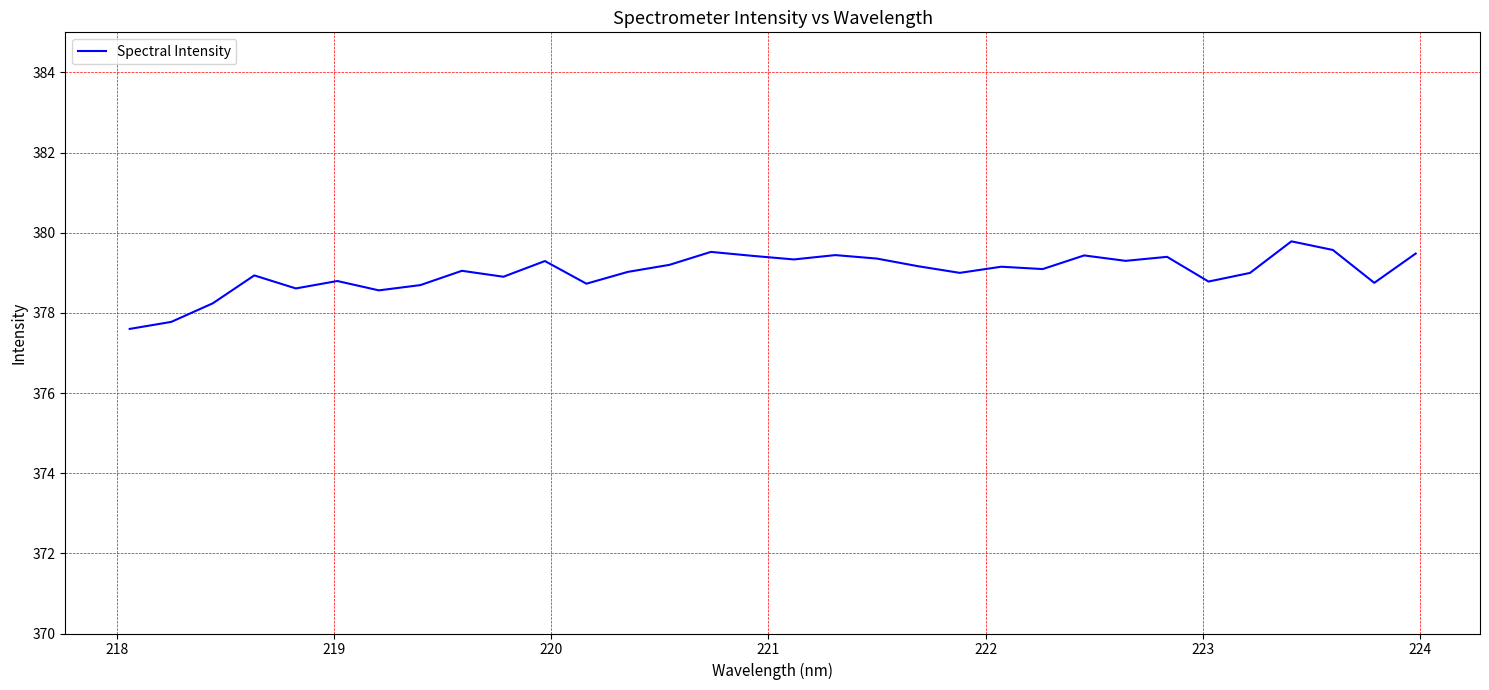

What is the smallest value displayed?

377.6